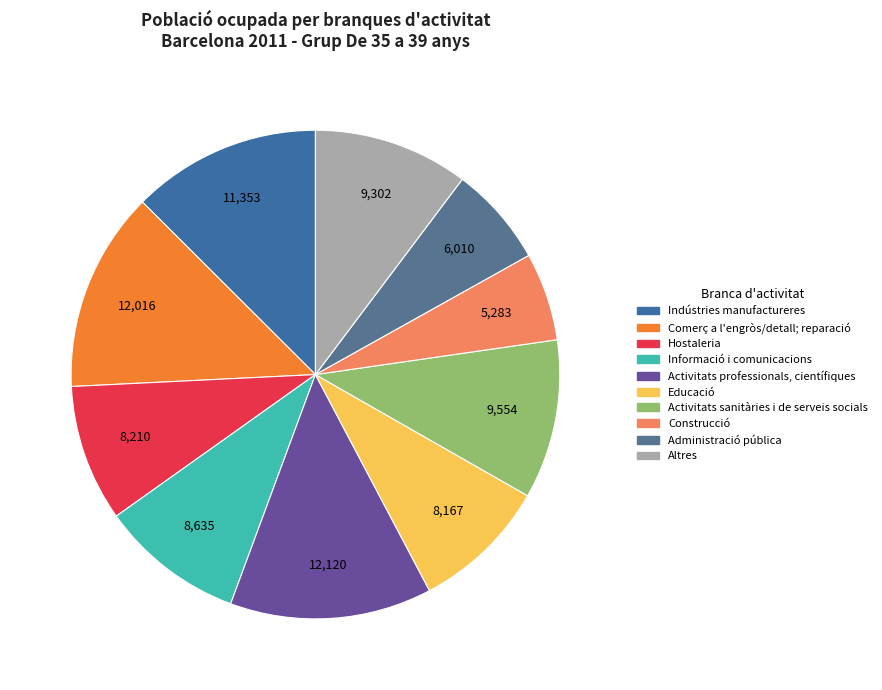

Which category has the smallest portion of the pie?

Construcció